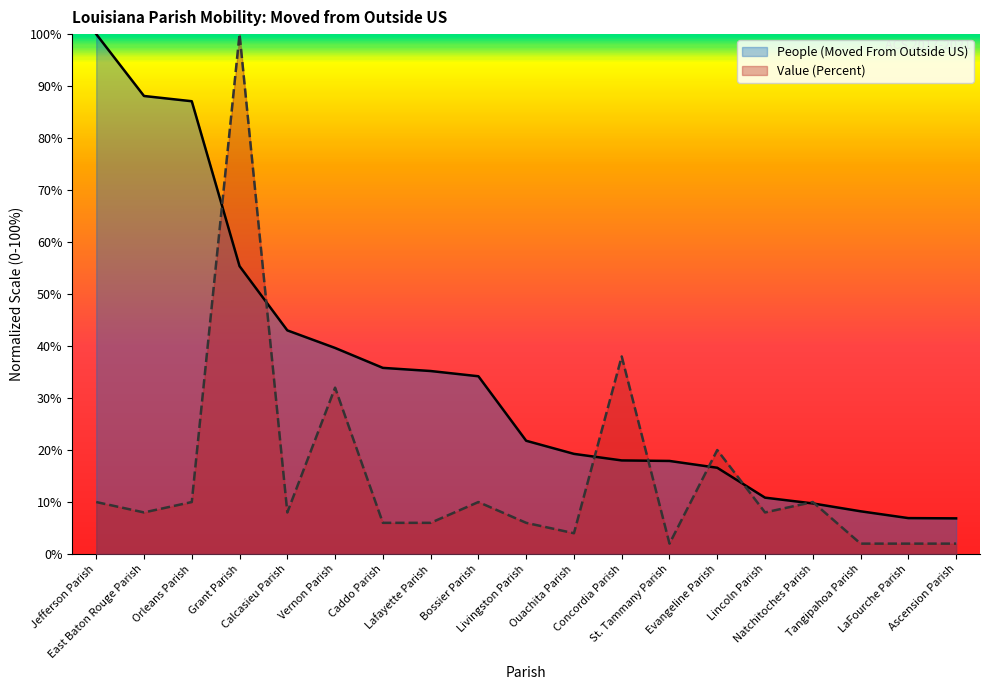

How many intersections are there between People (Moved From Outside US) and Value (Percent)?

8